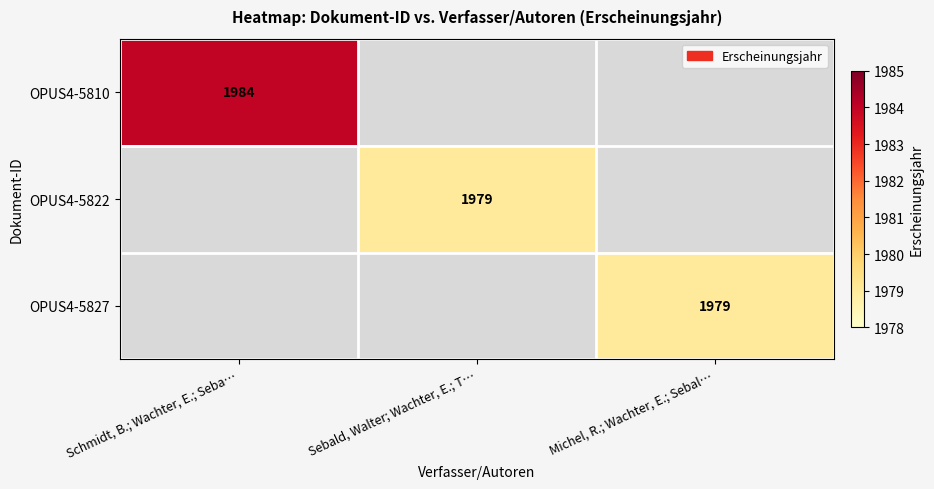

True or false: OPUS4-5822 has a value of 1342.4 at Sebald, Walter; Wachter, E.; T….

False